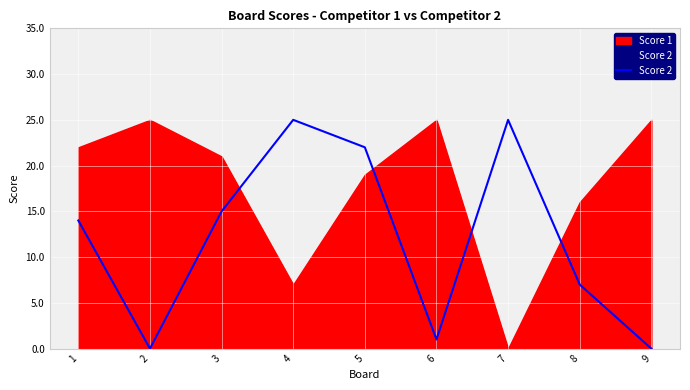

The chart shows a value of 38 at 5. True or false?

False